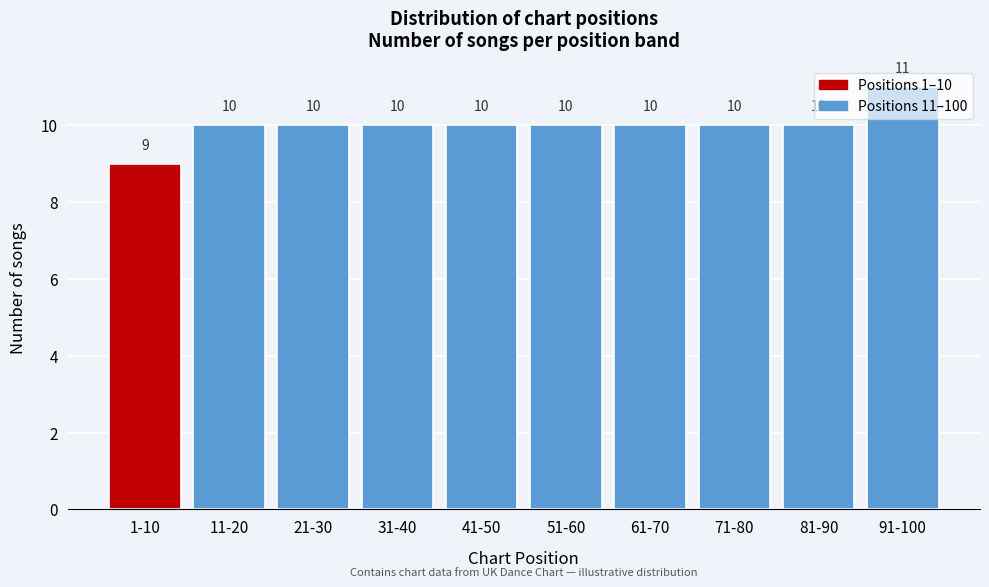

Count the values in the range 10 to 11.

9